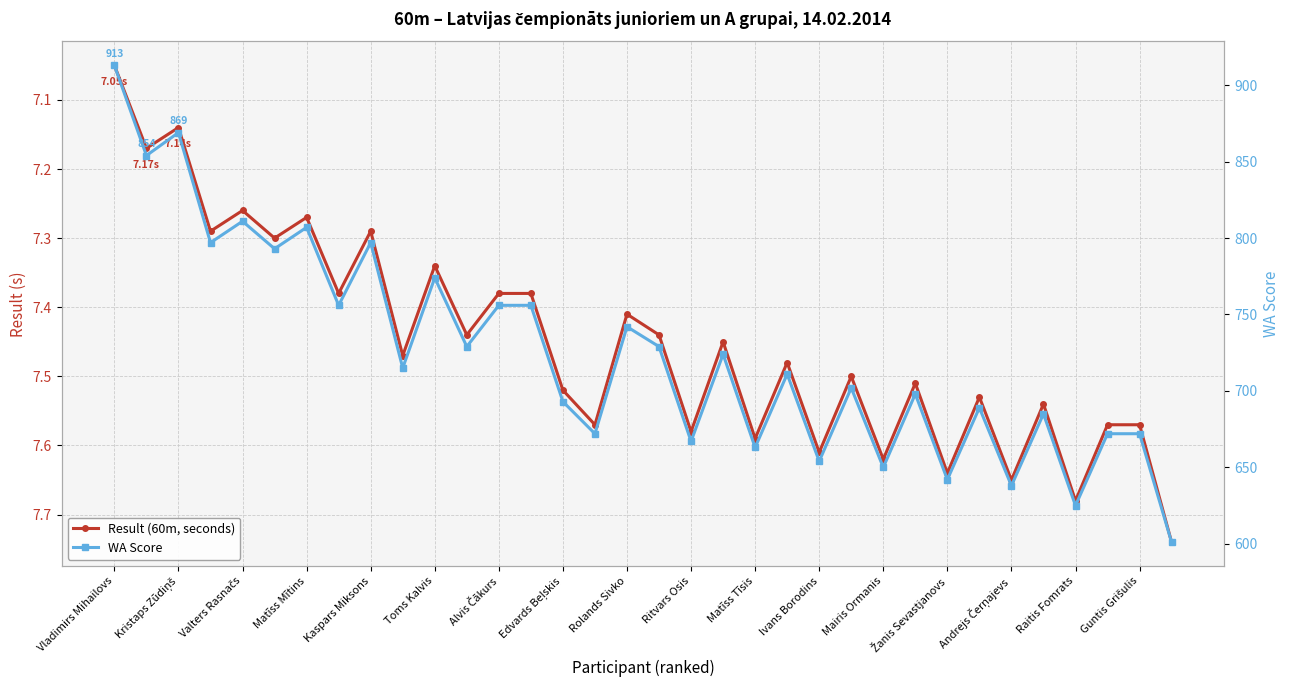

True or false: WA Score and Result (60m, seconds) cross at least once.

False